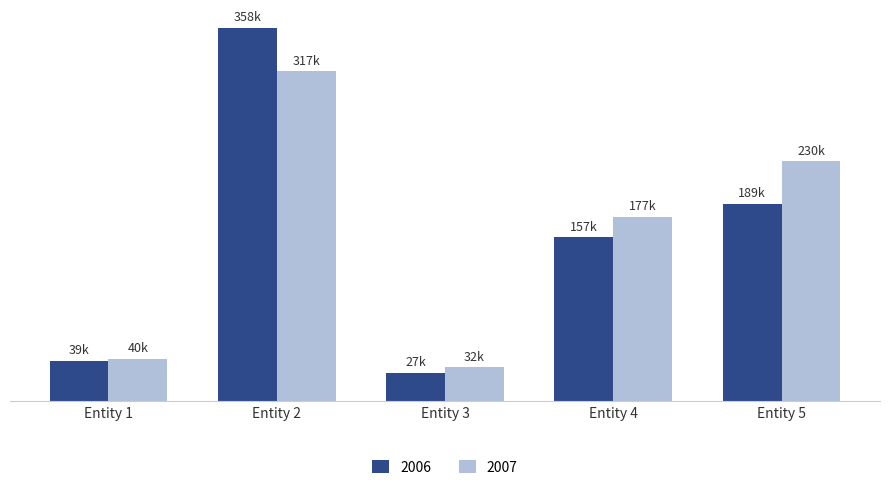

Does the chart contain stacked bars?

No